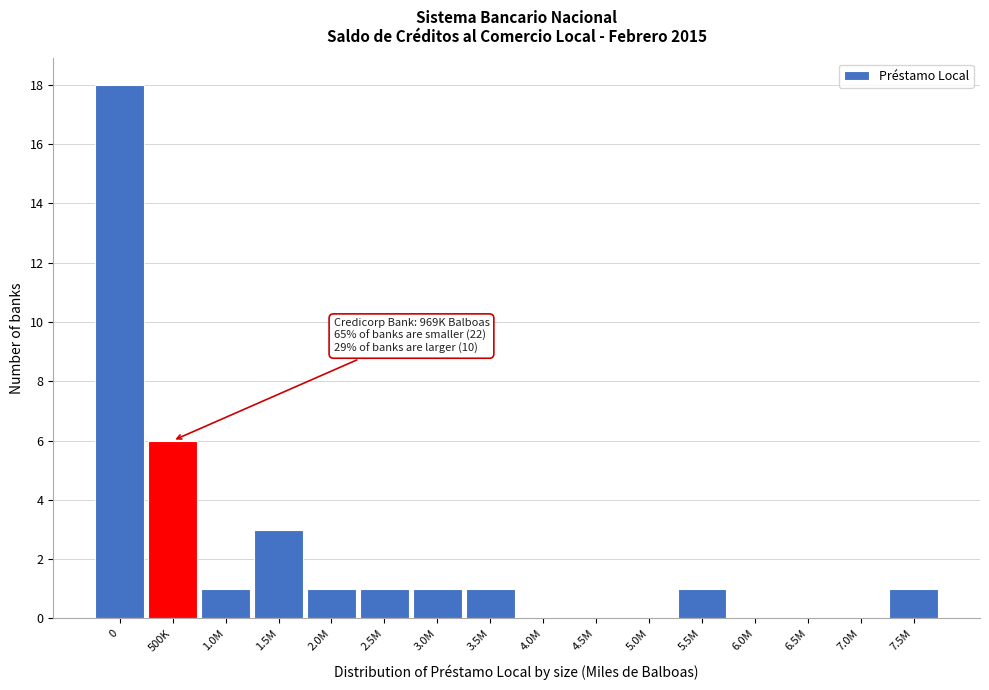

Reading left to right, extract all data points from this chart.

0=18	500K=6	1.0M=1	1.5M=3	2.0M=1	2.5M=1	3.0M=1	3.5M=1	4.0M=0	4.5M=0	5.0M=0	5.5M=1	6.0M=0	6.5M=0	7.0M=0	7.5M=1